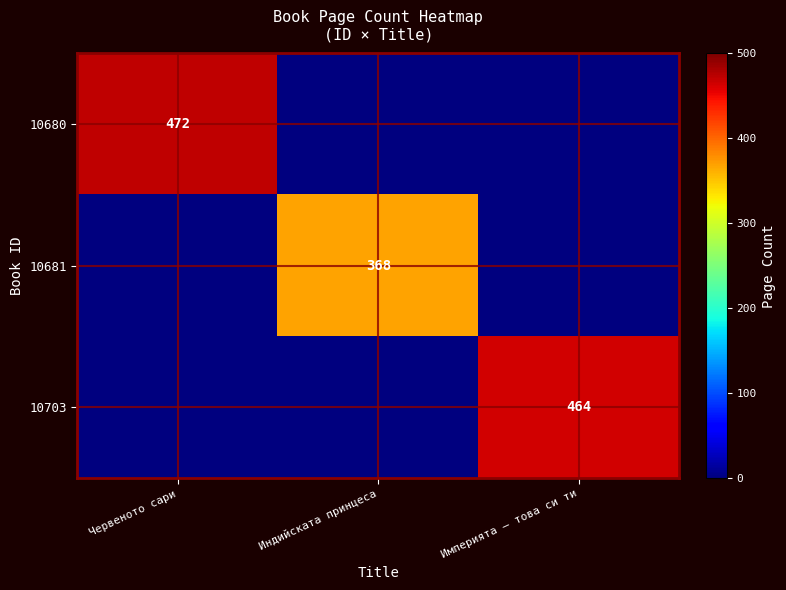

Which category has the lowest value across all series?

Индийската принцеса